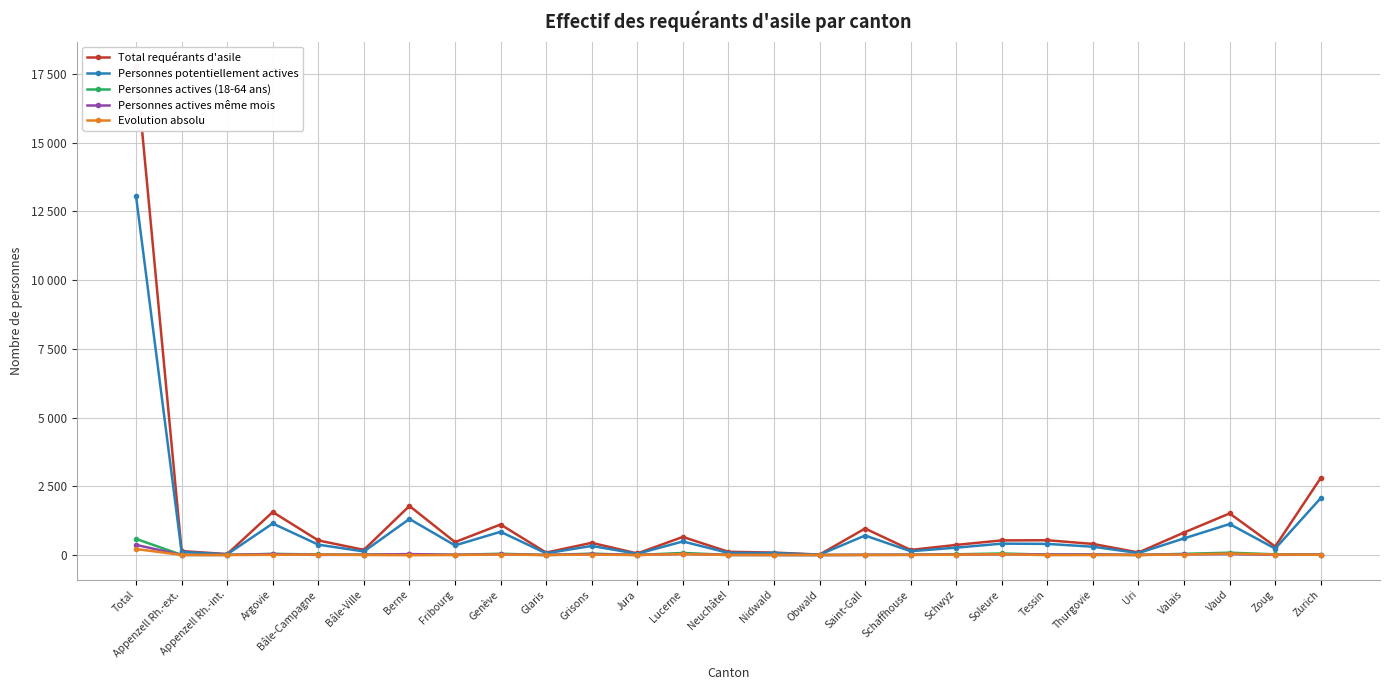

Reading right to left, list all the values displayed in this chart.

Total requérants d'asile: Zurich=2803	Zoug=309	Vaud=1512	Valais=818	Uri=92	Thurgovie=403	Tessin=536	Soleure=531	Schwyz=367	Schaffhouse=184	Saint-Gall=963	Obwald=15	Nidwald=88	Neuchâtel=116	Lucerne=657	Jura=56	Grisons=443	Glaris=88	Genève=1109	Fribourg=469	Berne=1784	Bâle-Ville=187	Bâle-Campagne=530	Argovie=1563	Appenzell Rh.-int.=33	Appenzell Rh.-ext.=142	Total=17781
Personnes potentiellement actives: Zurich=2070	Zoug=232	Vaud=1126	Valais=604	Uri=70	Thurgovie=301	Tessin=404	Soleure=413	Schwyz=267	Schaffhouse=137	Saint-Gall=708	Obwald=10	Nidwald=72	Neuchâtel=76	Lucerne=492	Jura=45	Grisons=329	Glaris=61	Genève=844	Fribourg=349	Berne=1310	Bâle-Ville=128	Bâle-Campagne=376	Argovie=1146	Appenzell Rh.-int.=26	Appenzell Rh.-ext.=111	Total=13047
Personnes actives (18-64 ans): Zurich=18	Zoug=24	Vaud=84	Valais=42	Uri=2	Thurgovie=18	Tessin=12	Soleure=55	Schwyz=25	Schaffhouse=10	Saint-Gall=6	Obwald=0	Nidwald=2	Neuchâtel=4	Lucerne=74	Jura=1	Grisons=49	Glaris=0	Genève=46	Fribourg=6	Berne=27	Bâle-Ville=10	Bâle-Campagne=20	Argovie=41	Appenzell Rh.-int.=4	Appenzell Rh.-ext.=5	Total=585
Personnes actives même mois: Zurich=11	Zoug=7	Vaud=35	Valais=25	Uri=1	Thurgovie=18	Tessin=16	Soleure=27	Schwyz=14	Schaffhouse=7	Saint-Gall=5	Obwald=0	Nidwald=0	Neuchâtel=3	Lucerne=41	Jura=2	Grisons=34	Glaris=0	Genève=28	Fribourg=6	Berne=34	Bâle-Ville=9	Bâle-Campagne=5	Argovie=34	Appenzell Rh.-int.=4	Appenzell Rh.-ext.=2	Total=368
Evolution absolu: Zurich=7	Zoug=17	Vaud=49	Valais=17	Uri=1	Thurgovie=0	Tessin=-4	Soleure=28	Schwyz=11	Schaffhouse=3	Saint-Gall=1	Obwald=0	Nidwald=2	Neuchâtel=1	Lucerne=33	Jura=-1	Grisons=15	Glaris=0	Genève=18	Fribourg=0	Berne=-7	Bâle-Ville=1	Bâle-Campagne=15	Argovie=7	Appenzell Rh.-int.=0	Appenzell Rh.-ext.=3	Total=217